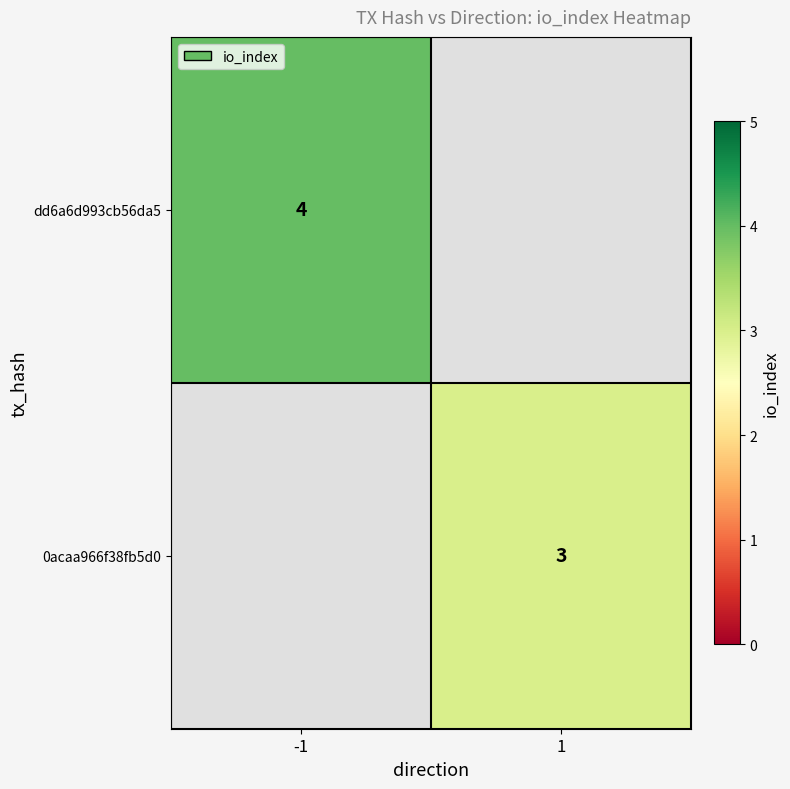

How many series are shown in this chart?

2